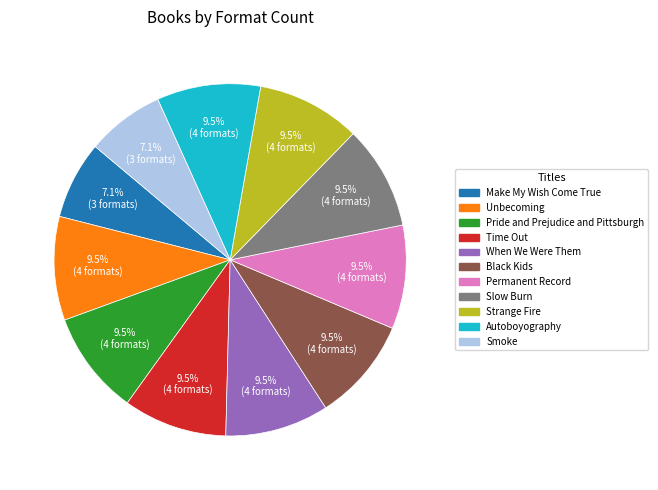

Does Unbecoming represent more than half of the total?

No